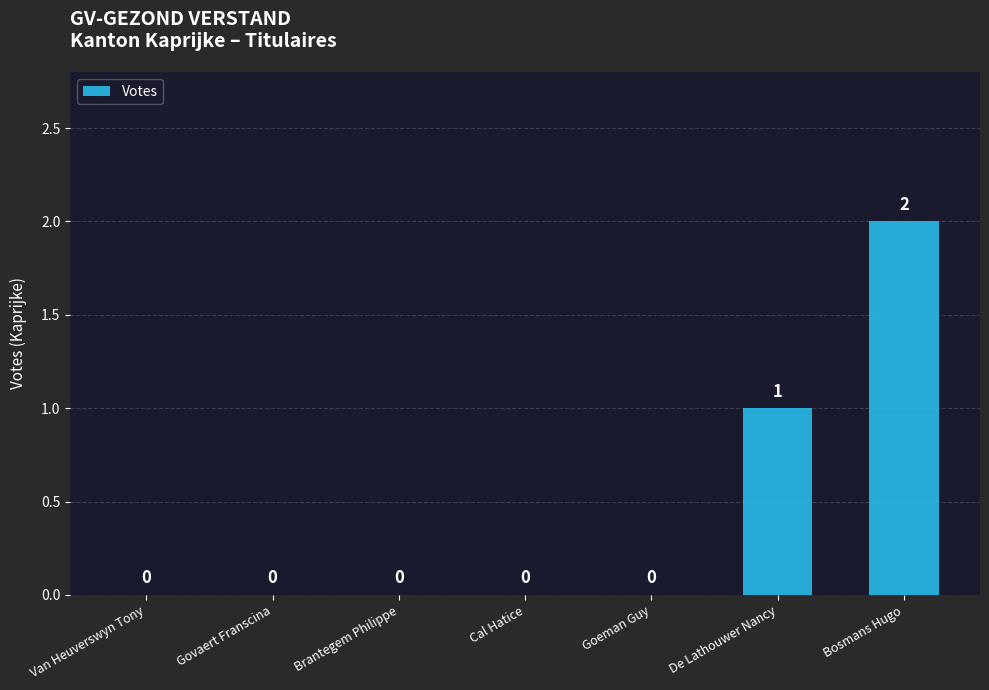

The chart shows a value of 1 at Bosmans Hugo. True or false?

False